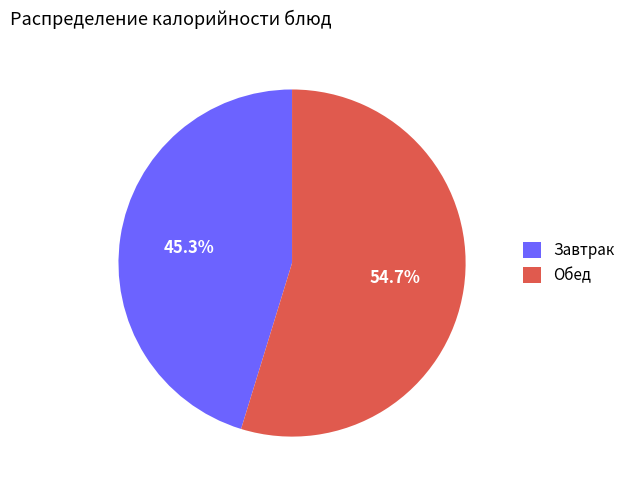

Which slice is the largest?

Обед